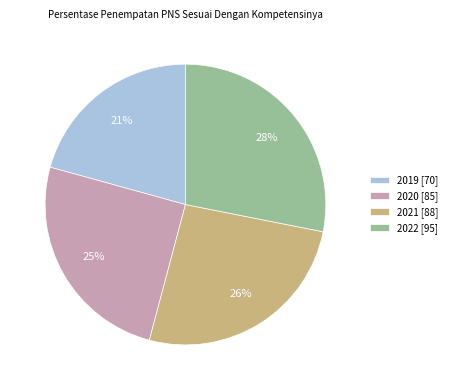

Does any single category account for the majority?

No